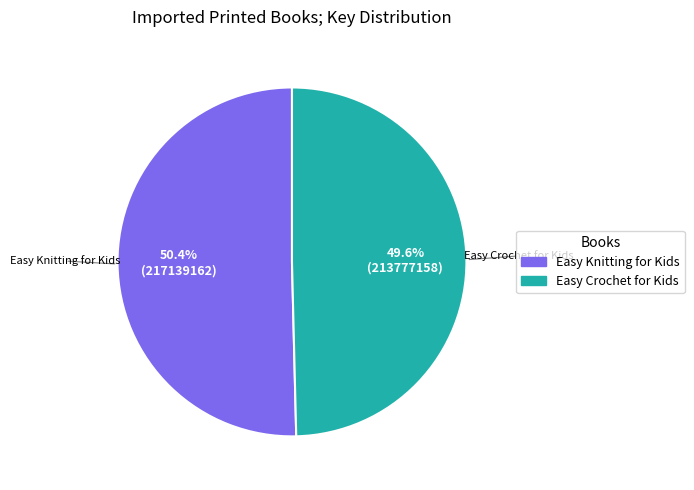

The Easy Crochet for Kids slice represents 40% of the pie. True or false?

False